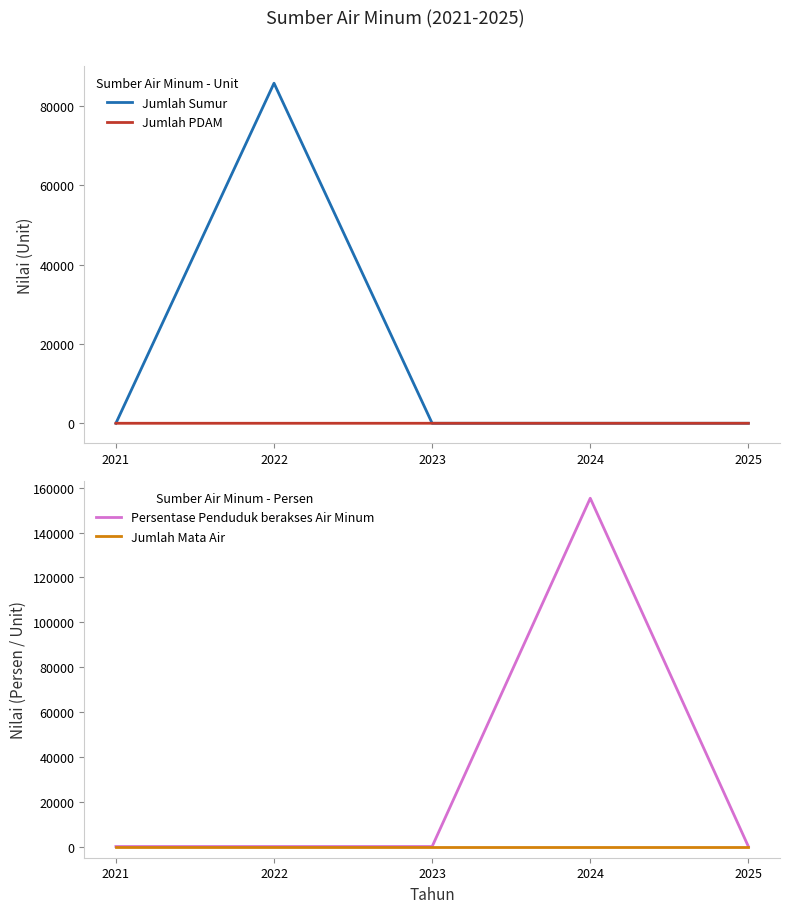

Does the chart have visible grid lines?

No